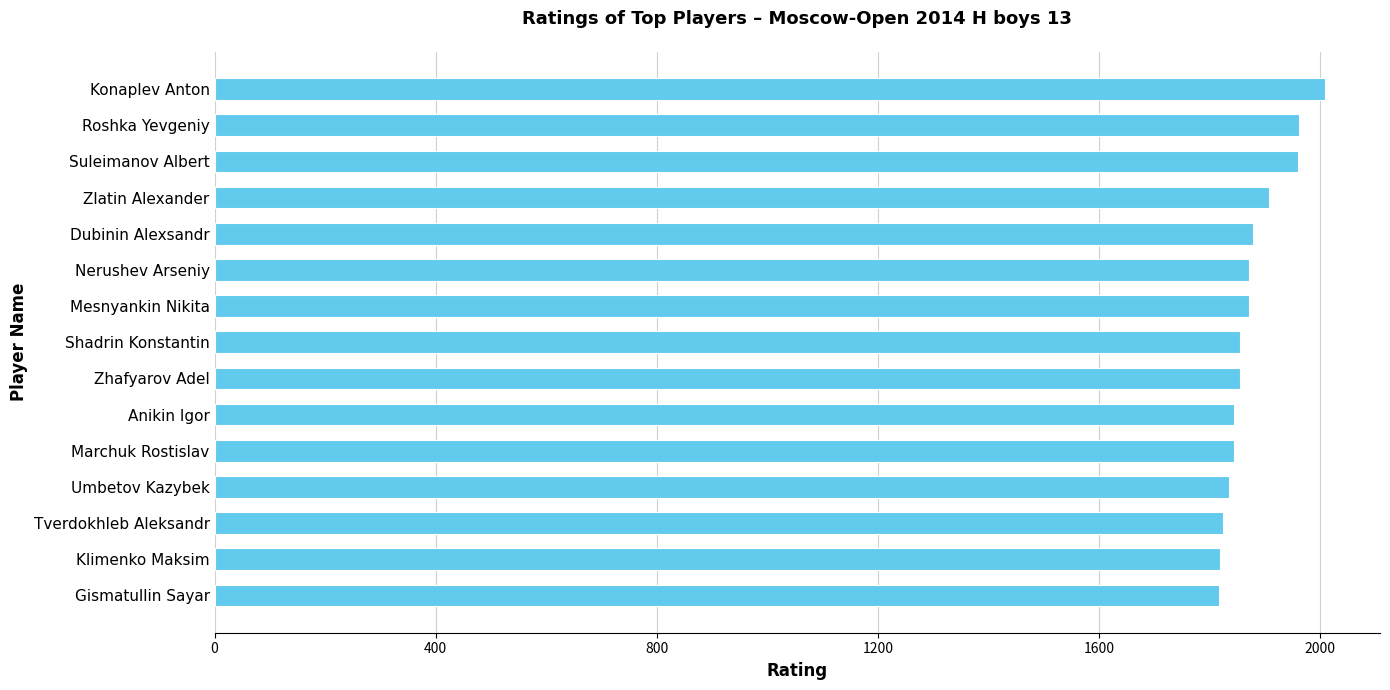

What is the change in value from Klimenko Maksim to Suleimanov Albert?

+141